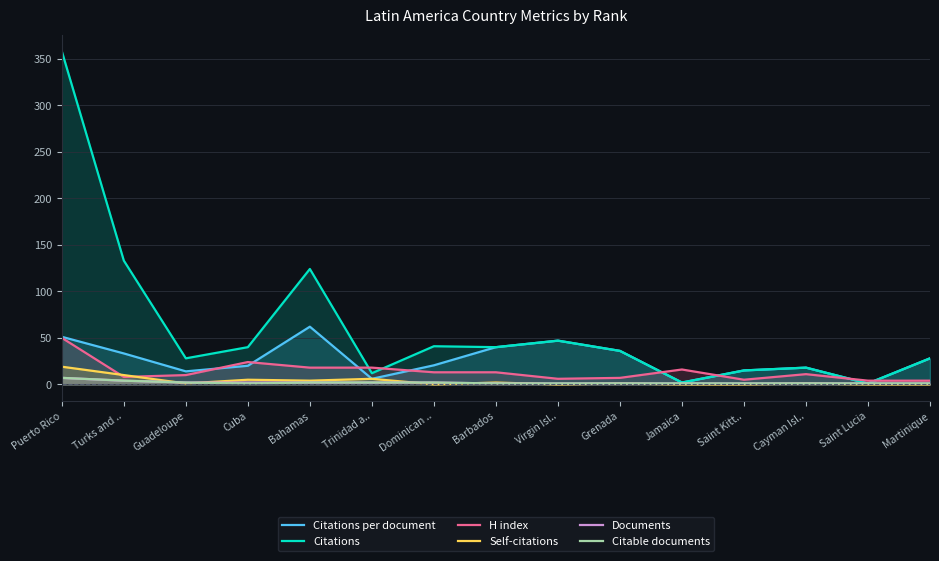

What is the difference between the maximum and minimum values in the Self-citations series?

19.0